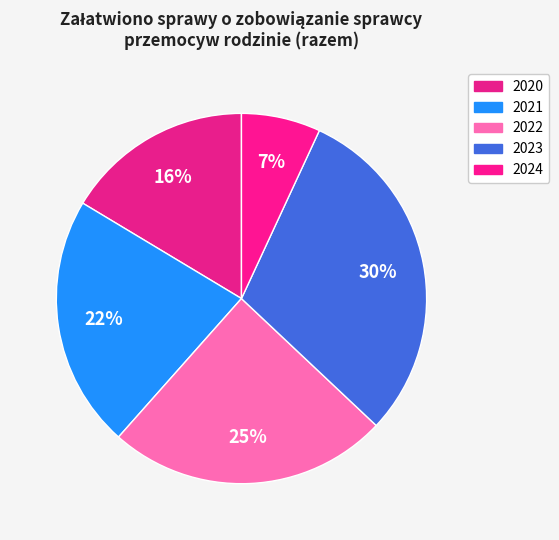

What percentage is the 2024 slice, to the nearest percent?

7%